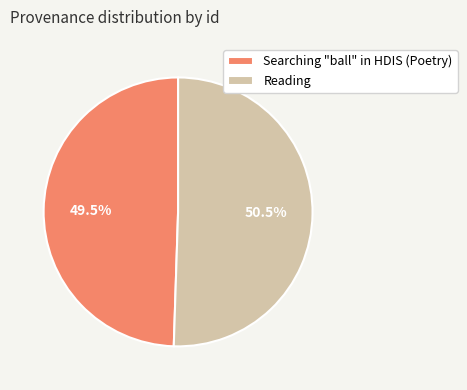

Rank the categories by value from lowest to highest.

Searching "ball" in HDIS (Poetry), Reading